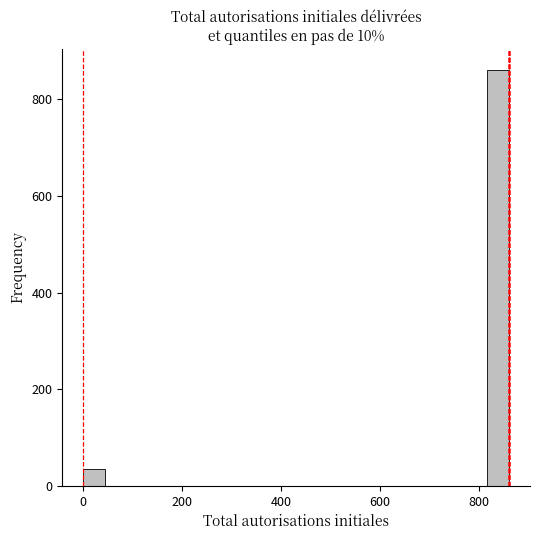

Read against the x-axis, roughly where is the centre of the tallest bar?

840